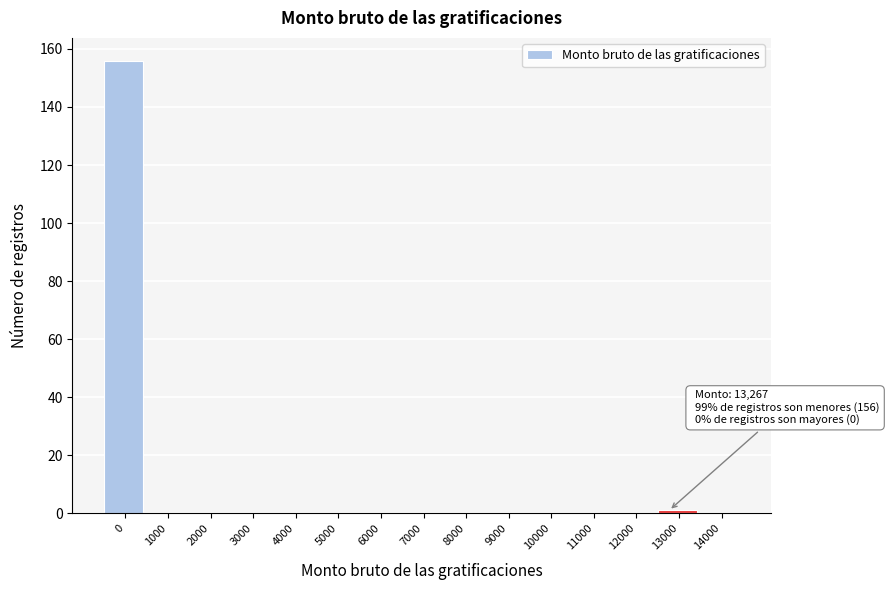

Reading right to left, transcribe all the data shown in this chart.

14000=0	13000=1	12000=0	11000=0	10000=0	9000=0	8000=0	7000=0	6000=0	5000=0	4000=0	3000=0	2000=0	1000=0	0=156